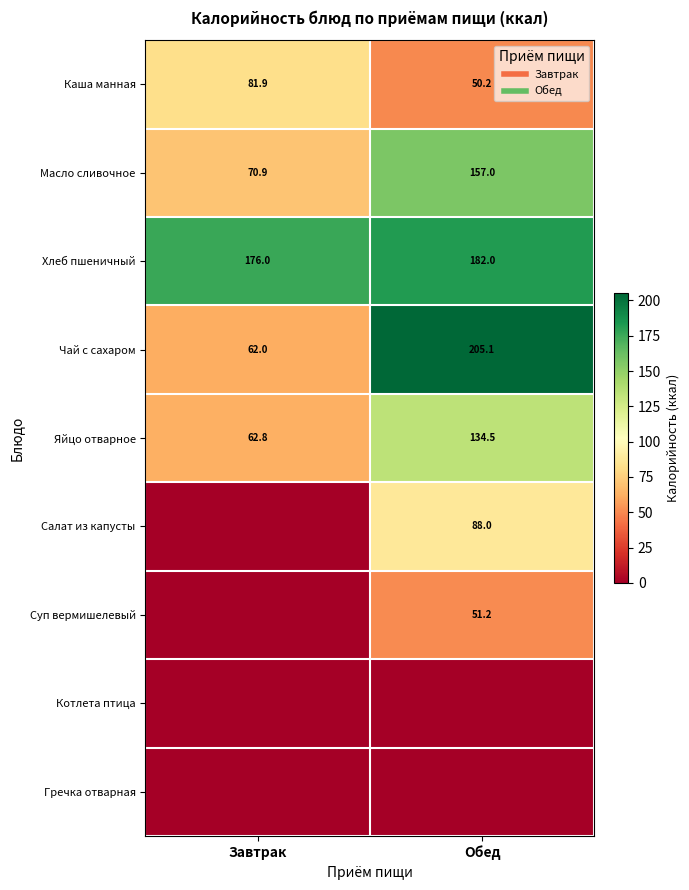

True or false: Яйцо отварное has a value of 62.8 at Завтрак.

True